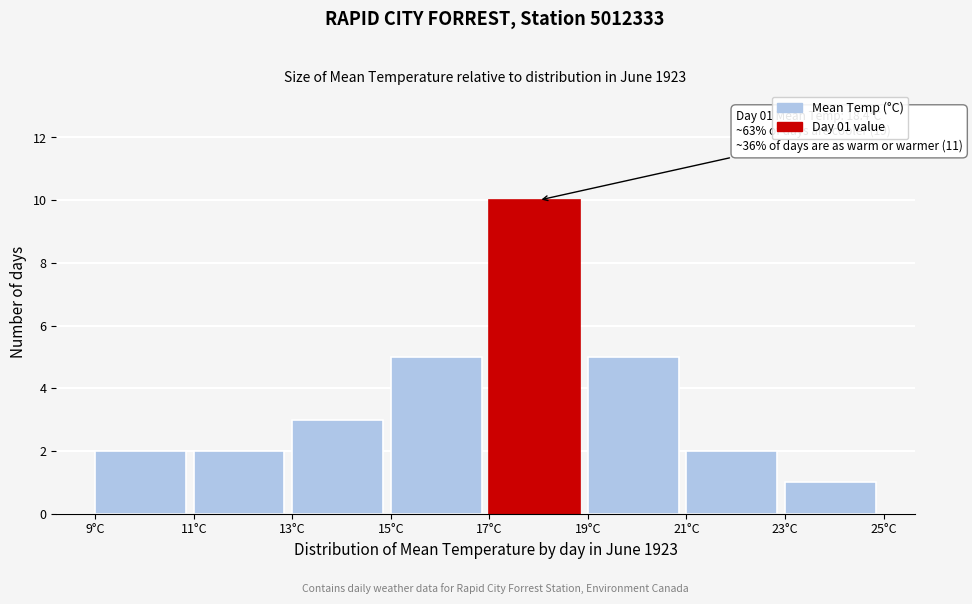

Which range on the x-axis has the tallest bar?

17 to 19